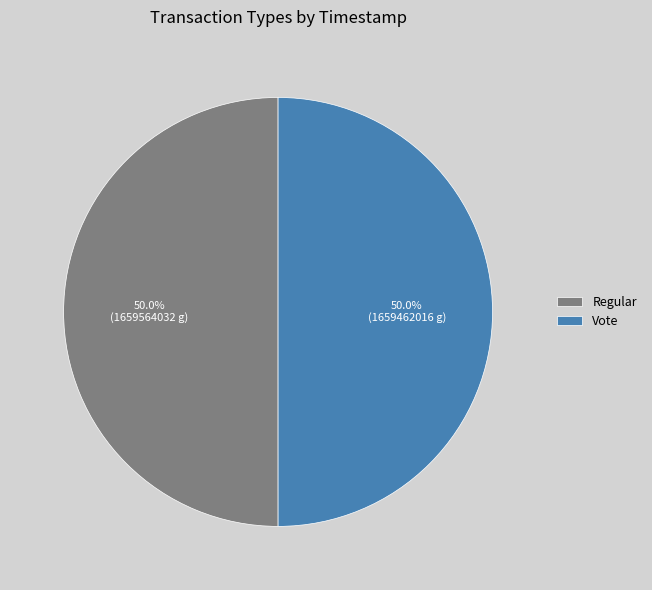

Is the sum of Vote and Regular greater than half?

Yes